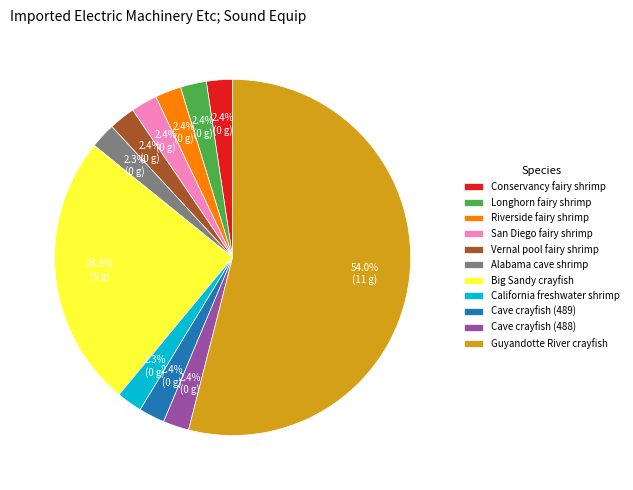

What is the largest slice in the pie chart?

Guyandotte River crayfish